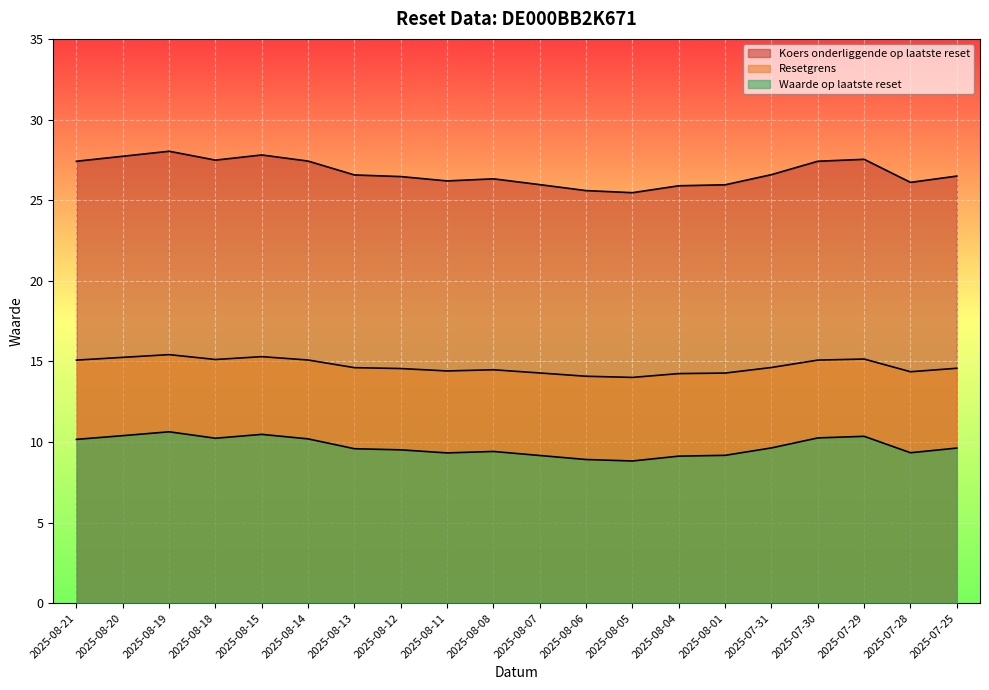

True or false: Resetgrens and Koers onderliggende op laatste reset cross at least once.

False